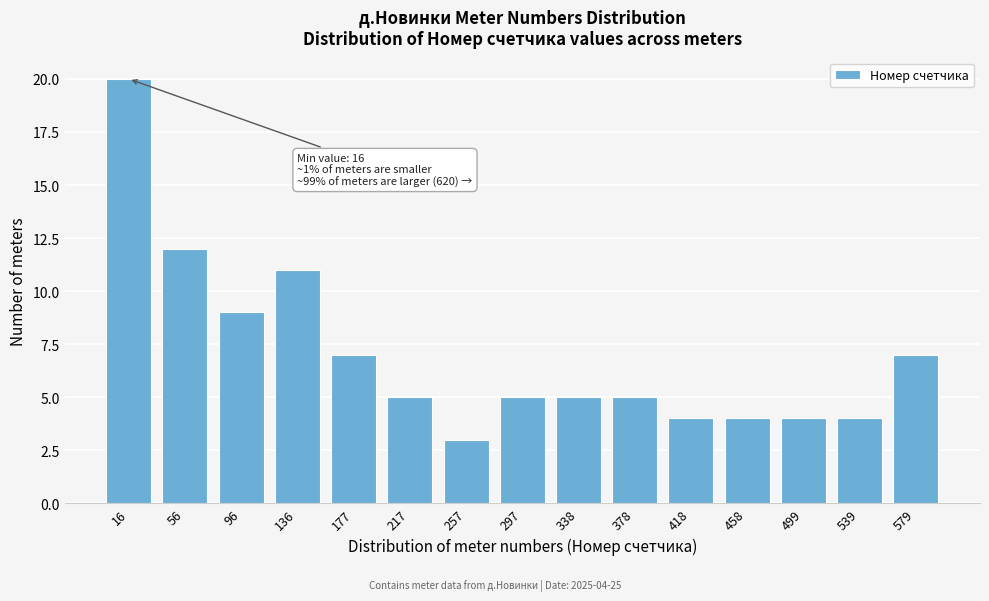

Reading right to left, list all the values displayed in this chart.

579=7	539=4	499=4	458=4	418=4	378=5	338=5	297=5	257=3	217=5	177=7	136=11	96=9	56=12	16=20